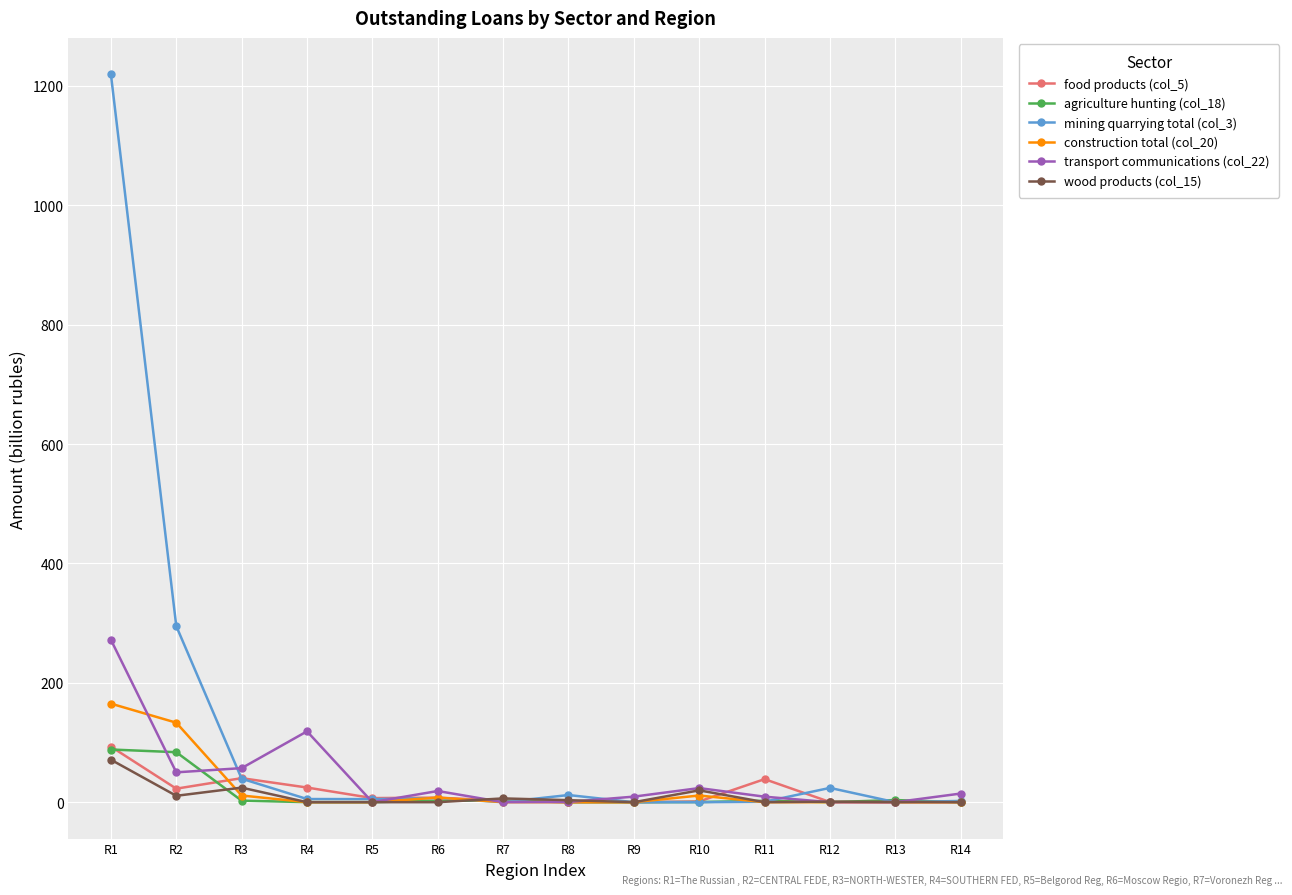

Which label corresponds to the largest value in the chart?

R1